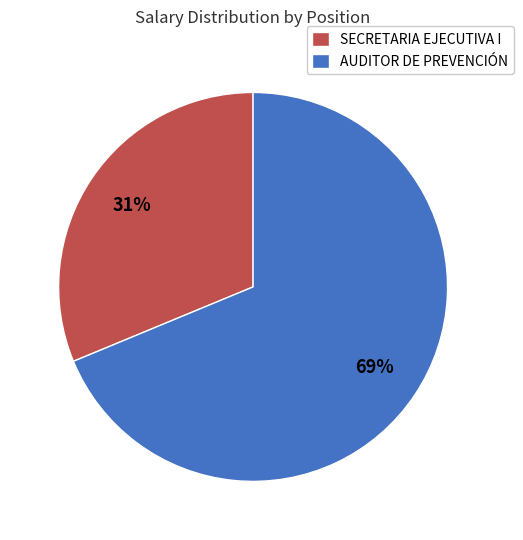

Rank the categories by value from highest to lowest.

AUDITOR DE PREVENCIÓN, SECRETARIA EJECUTIVA I